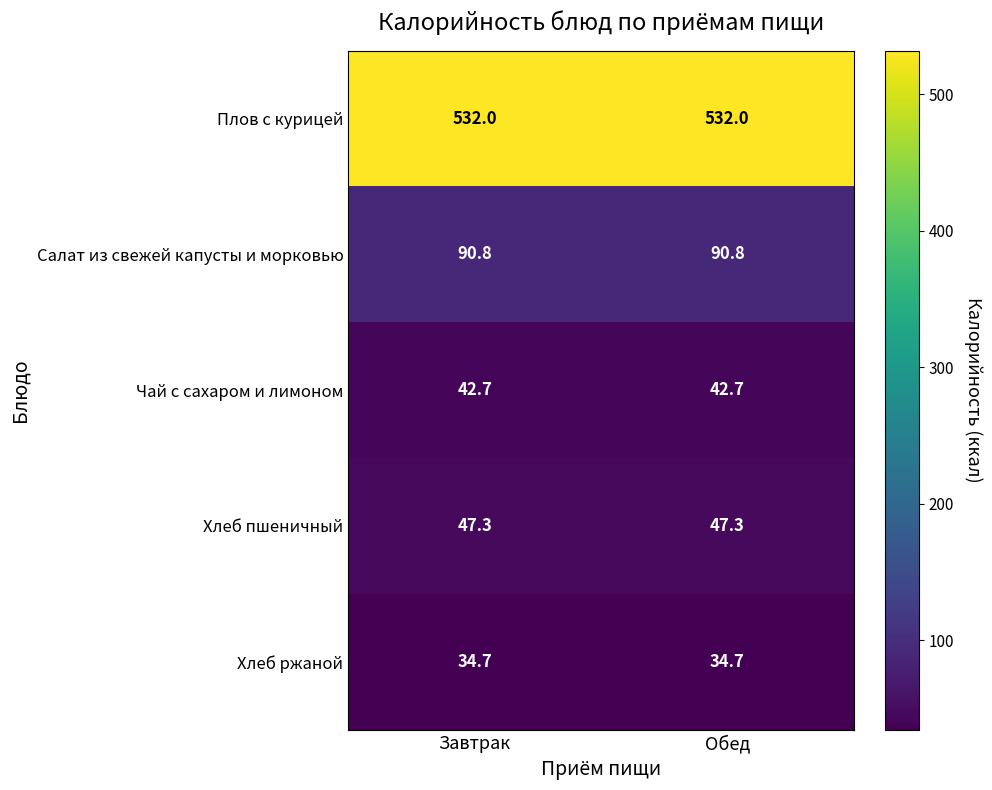

Rank the series by their maximum value, from lowest to highest.

Хлеб ржаной, Чай с сахаром и лимоном, Хлеб пшеничный, Салат из свежей капусты и морковью, Плов с курицей